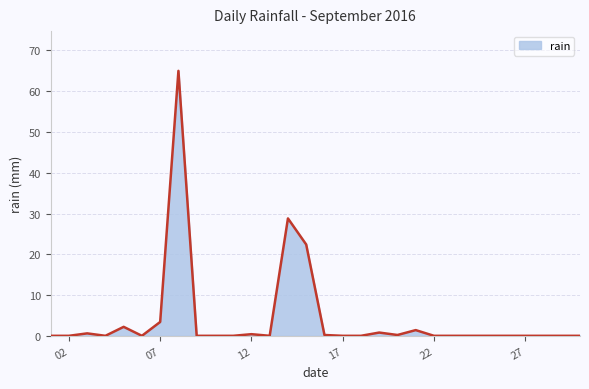

What is the greatest value displayed?

65.0